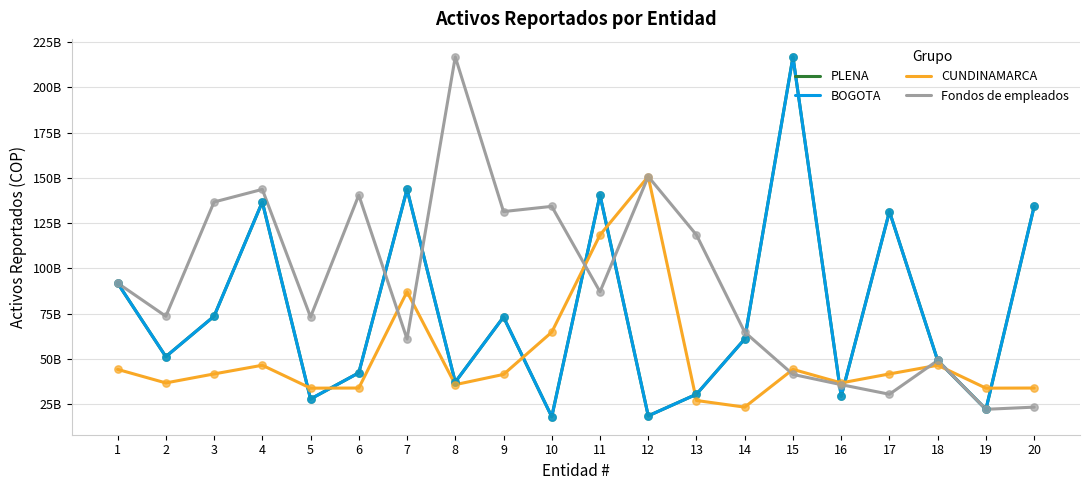

Is this an area chart (filled region under the line)?

No